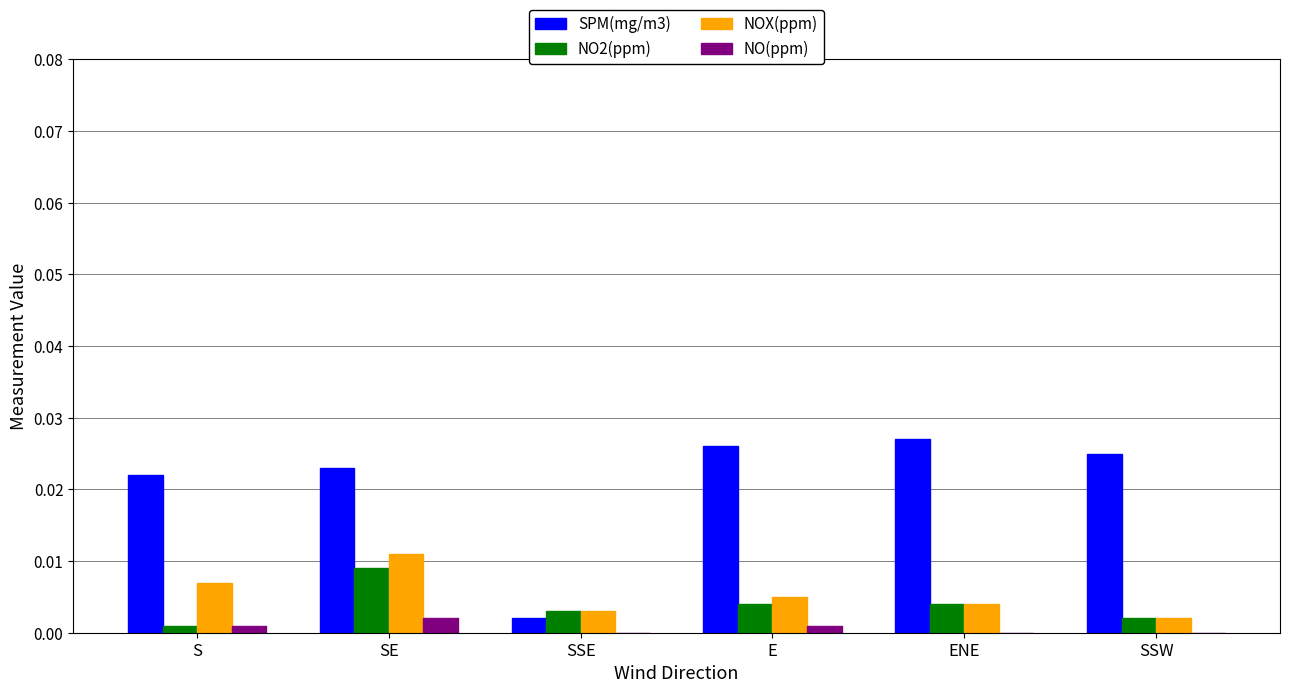

Which category has the highest value in the SPM(mg/m3) series?

ENE